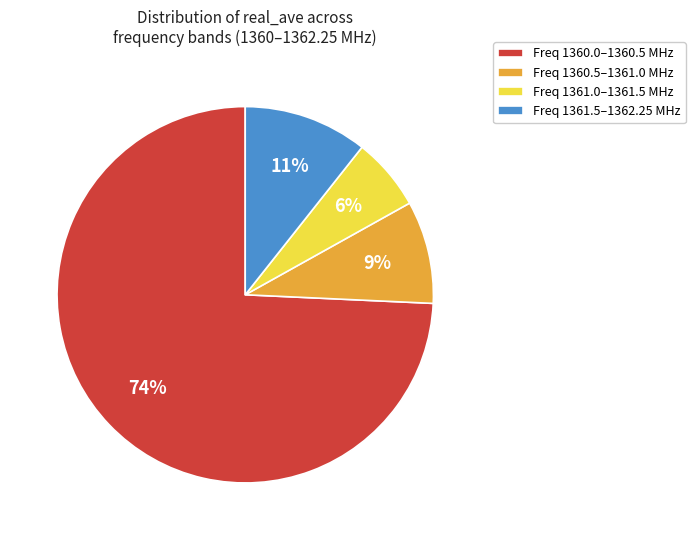

To the nearest percent, what is the difference between the largest and smallest slice percentages?

68%